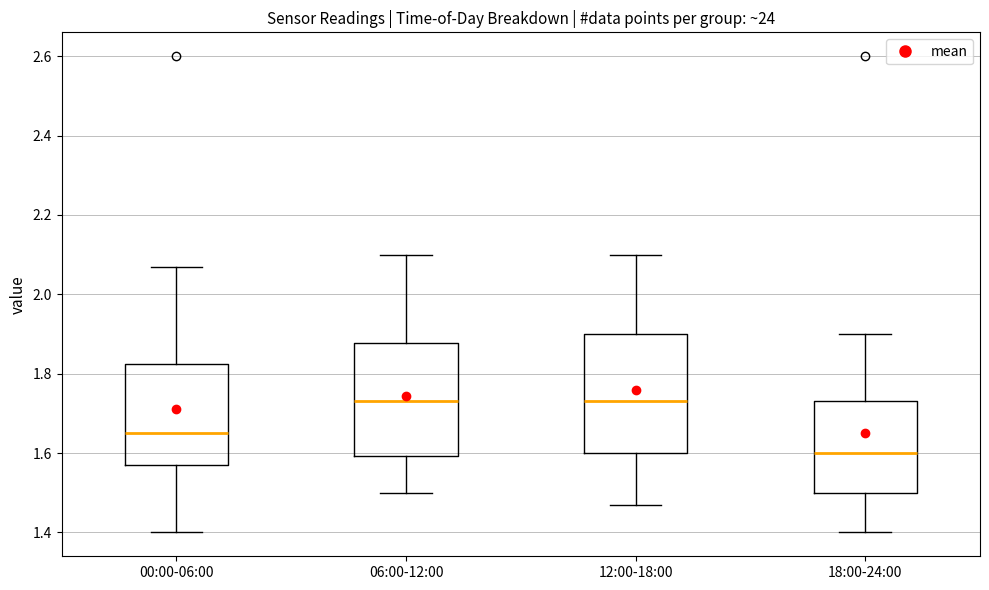

Which box has the lowest median line?

18:00-24:00